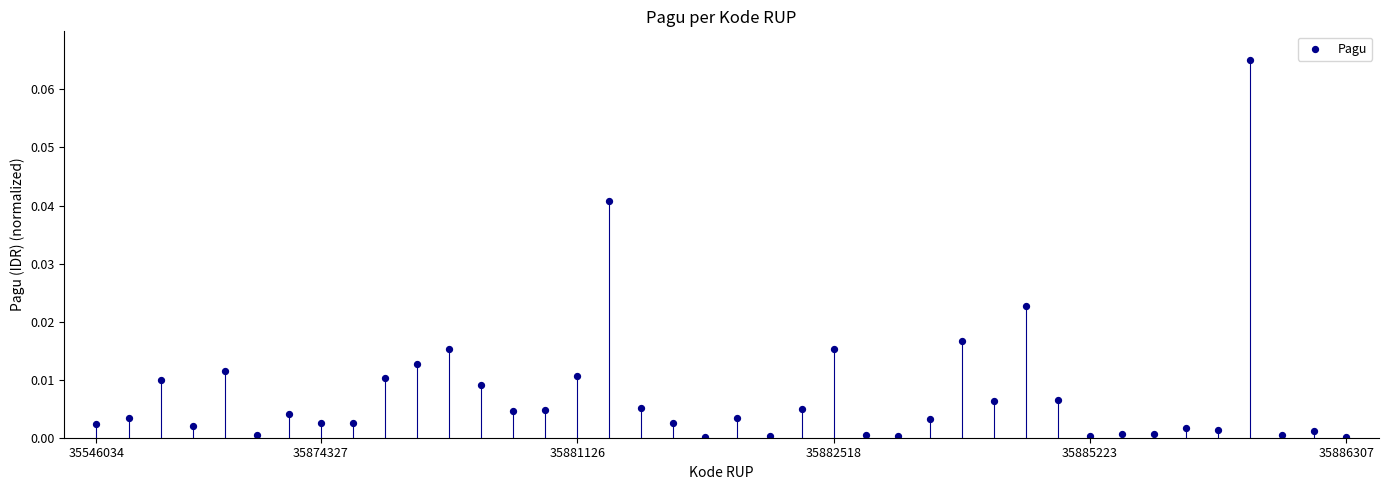

How many data points are displayed?

40